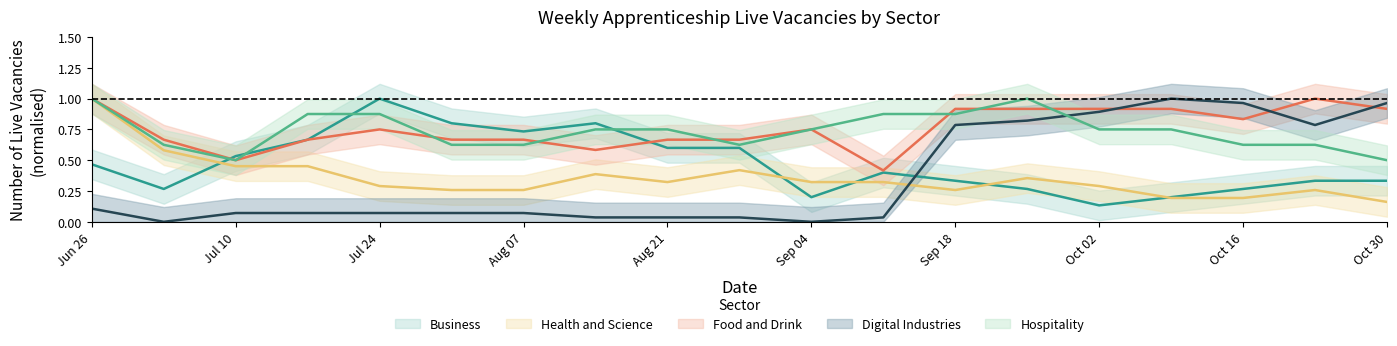

Count the Health and Science values in the range 0 to 1.

19